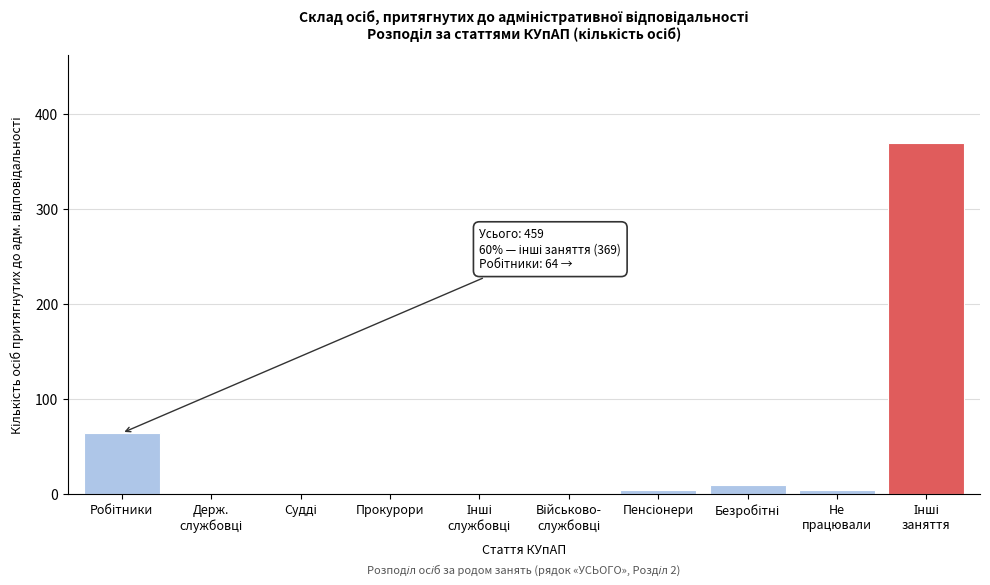

What is the maximum value shown in the chart?

369